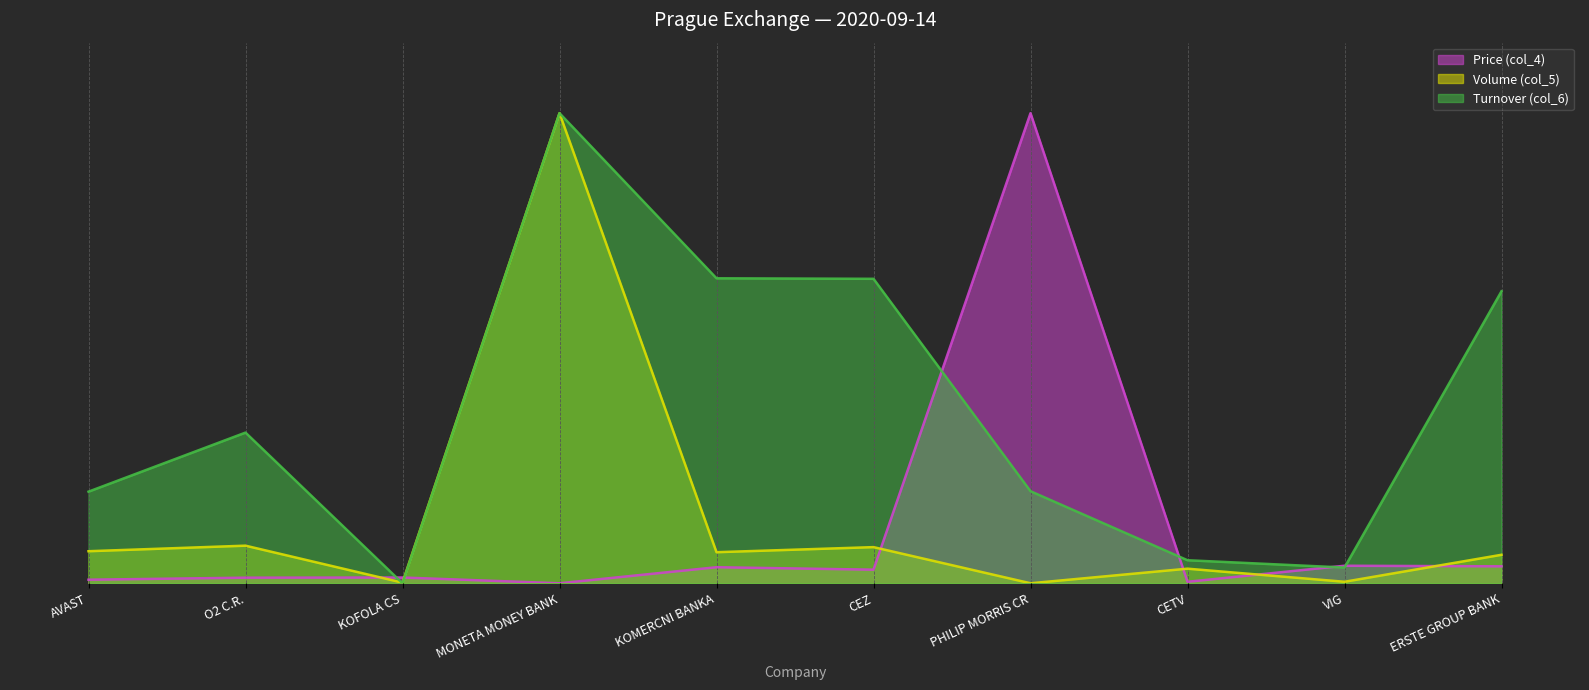

Is it true that Volume (col_5) equals 1.0 at MONETA MONEY BANK?

True